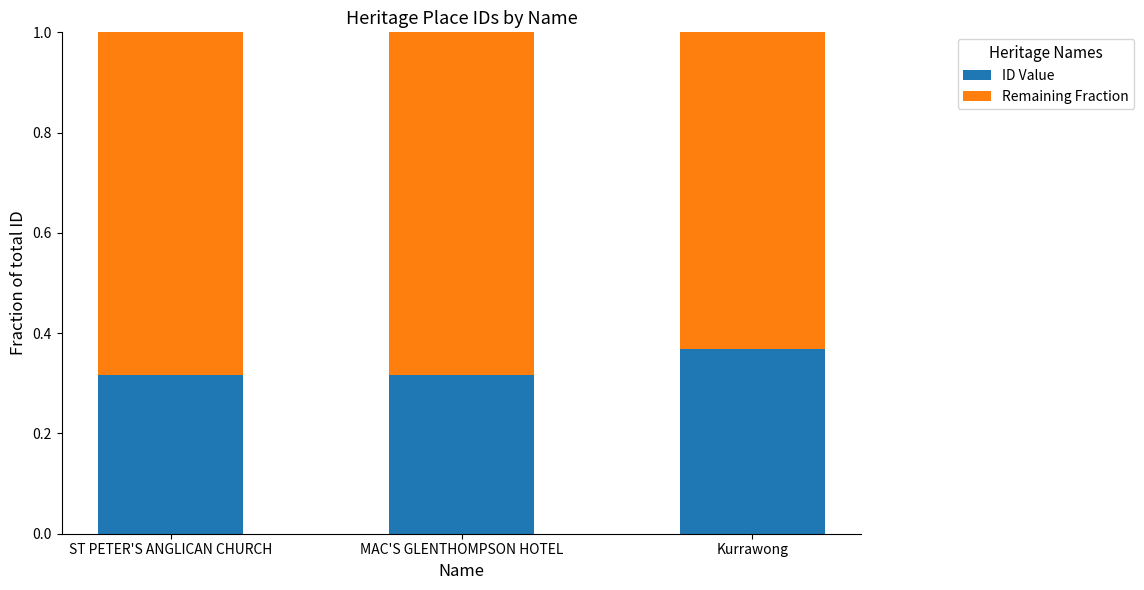

What is the total value across all series at MAC'S GLENTHOMPSON HOTEL?

1.0